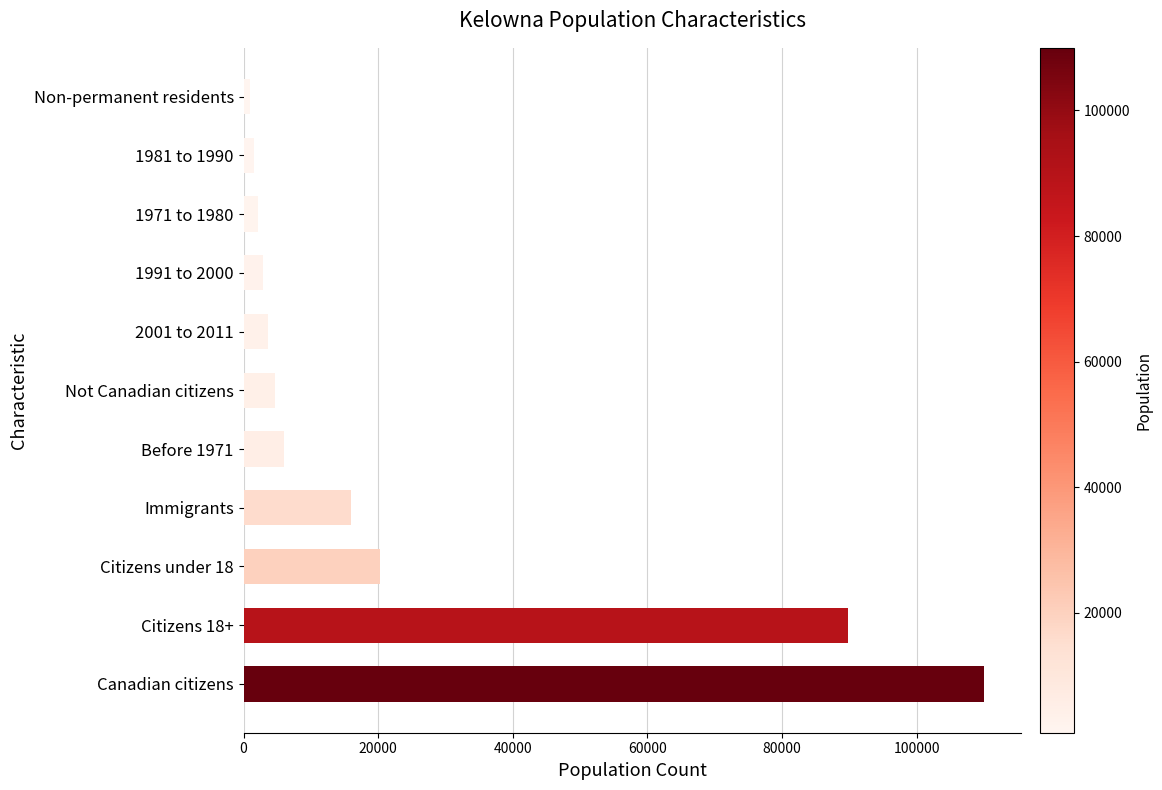

Reading bottom to top, list all the values displayed in this chart.

Canadian citizens=109955	Citizens 18+=89745	Citizens under 18=20210	Immigrants=15970	Before 1971=5965	Not Canadian citizens=4610	2001 to 2011=3590	1991 to 2000=2835	1971 to 1980=2080	1981 to 1990=1510	Non-permanent residents=940